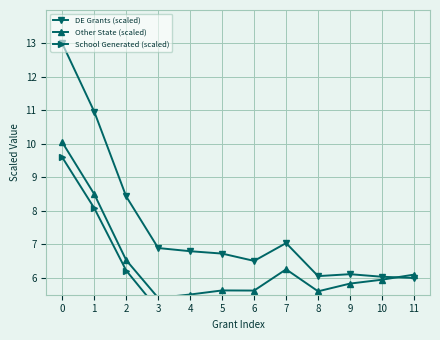

Rank the series by their average value, from highest to lowest.

DE Grants (scaled), Other State (scaled), School Generated (scaled)